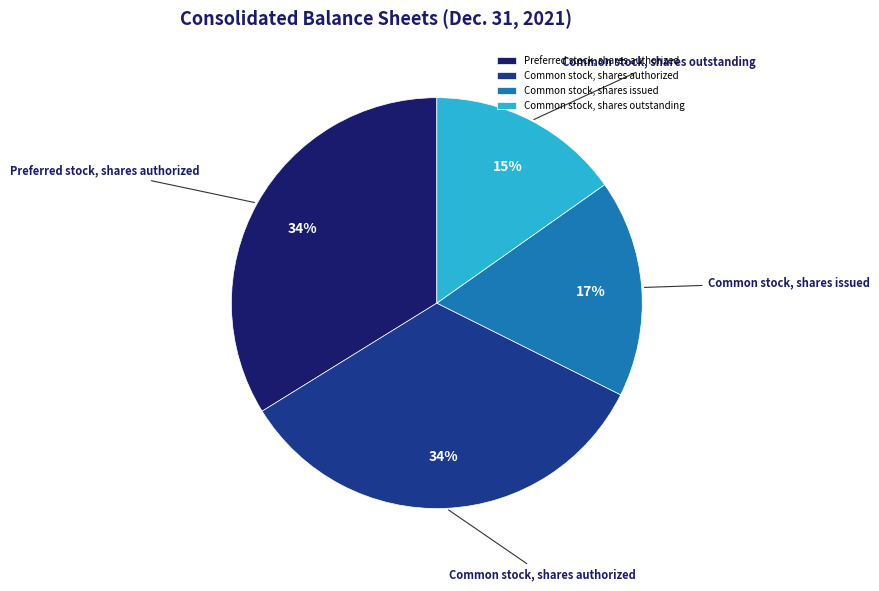

The Common stock, shares outstanding slice represents 15% of the pie. True or false?

True